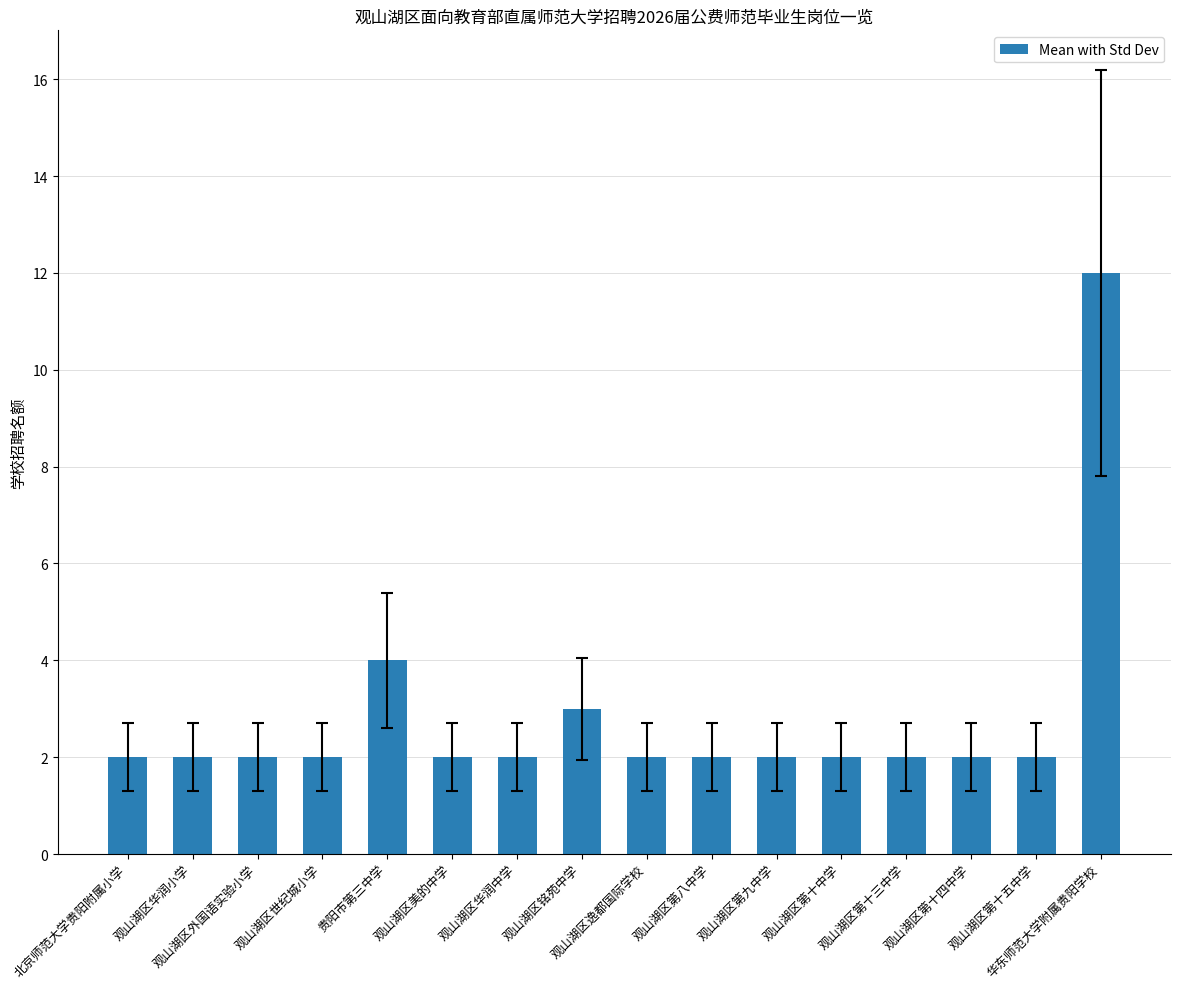

What is the average value?

3